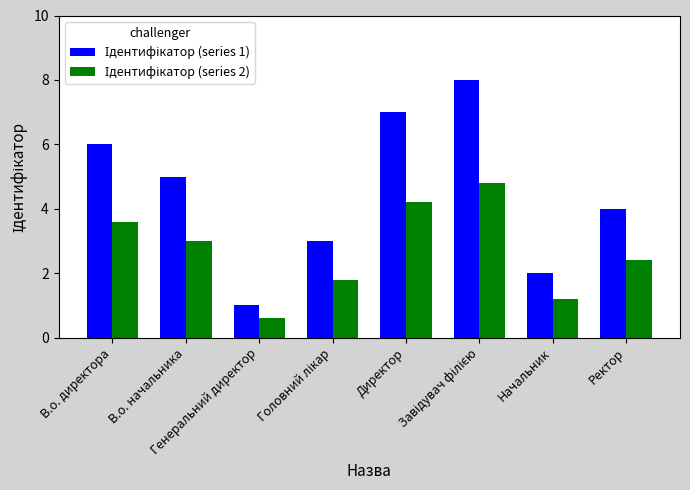

What is the greatest value displayed?

8.0